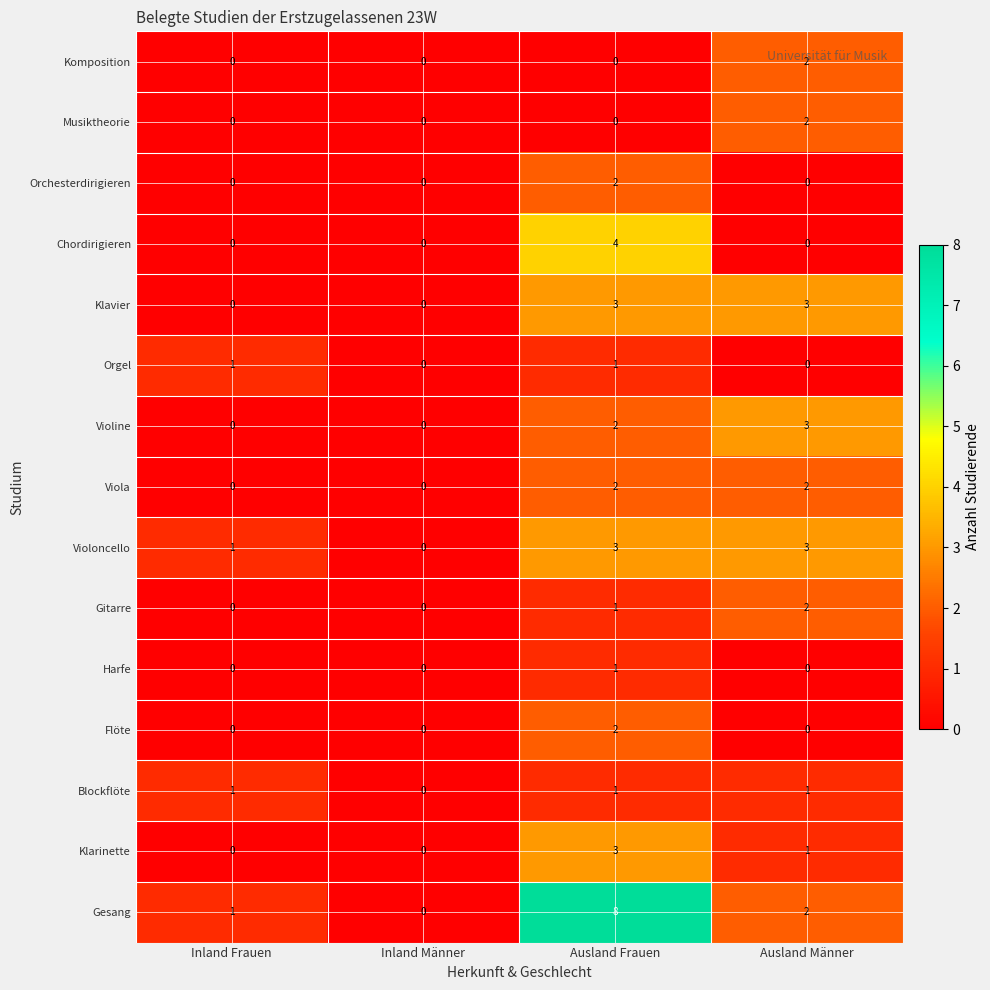

Which series has the largest total across all categories?

Gesang